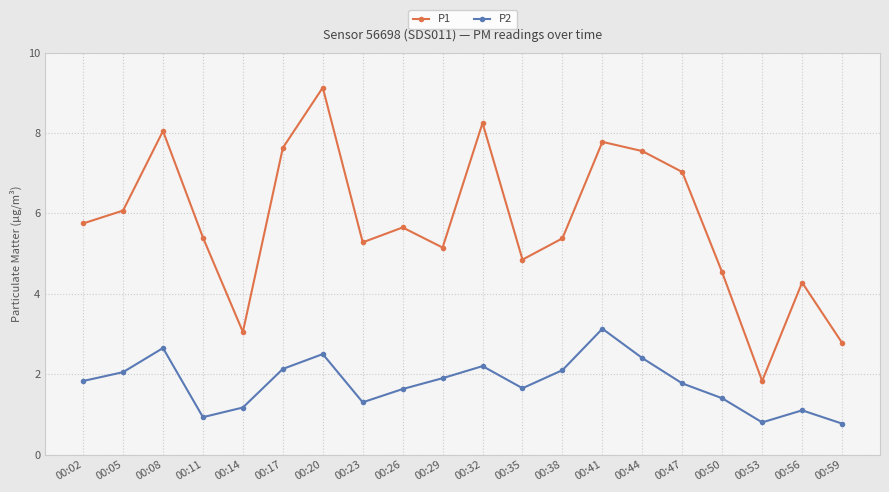

Which series has the widest spread of values?

P1